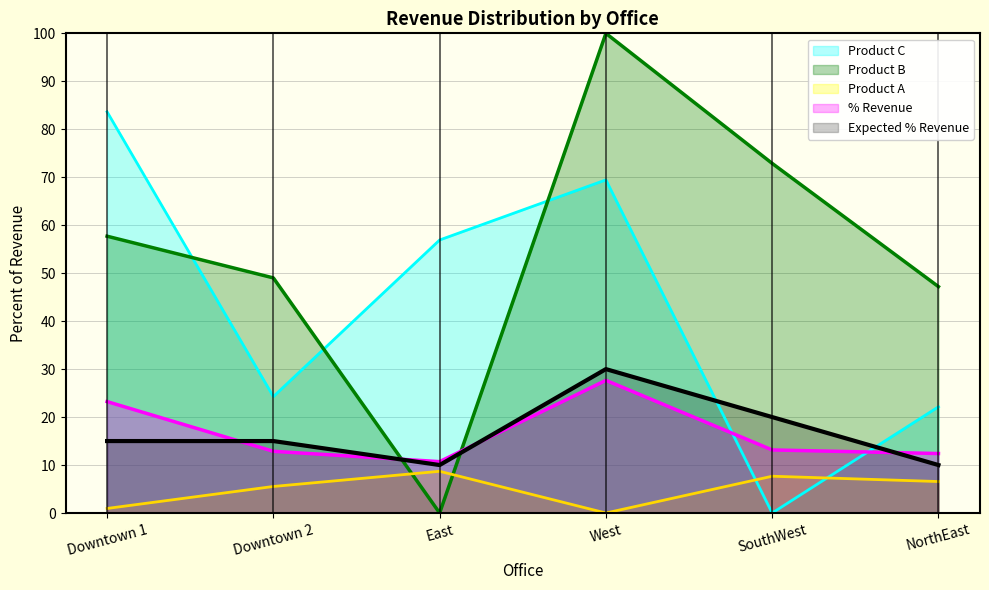

At which category does the chart reach its minimum across all series?

West